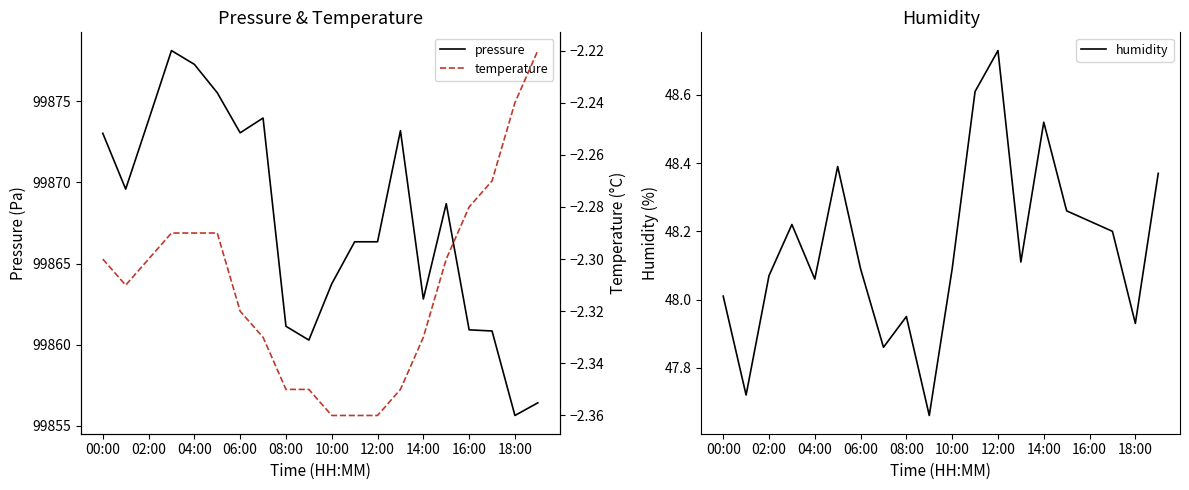

What is the lowest value of the pressure series?

99855.6